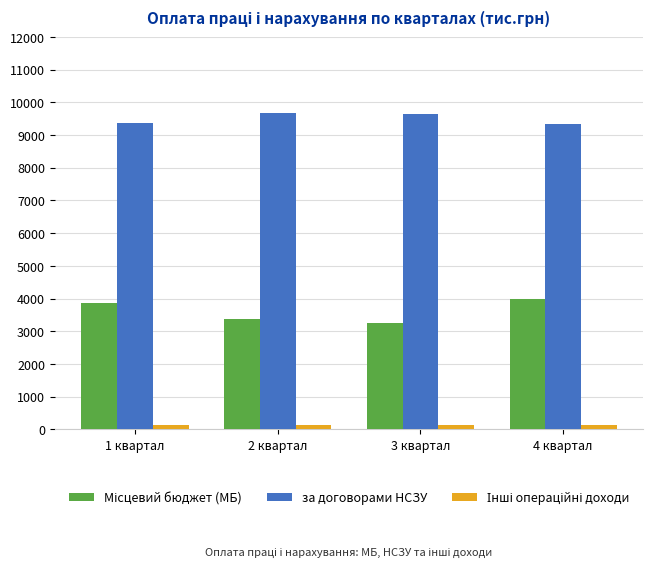

What is the difference between the maximum and minimum values in the за договорами НСЗУ series?

343.3